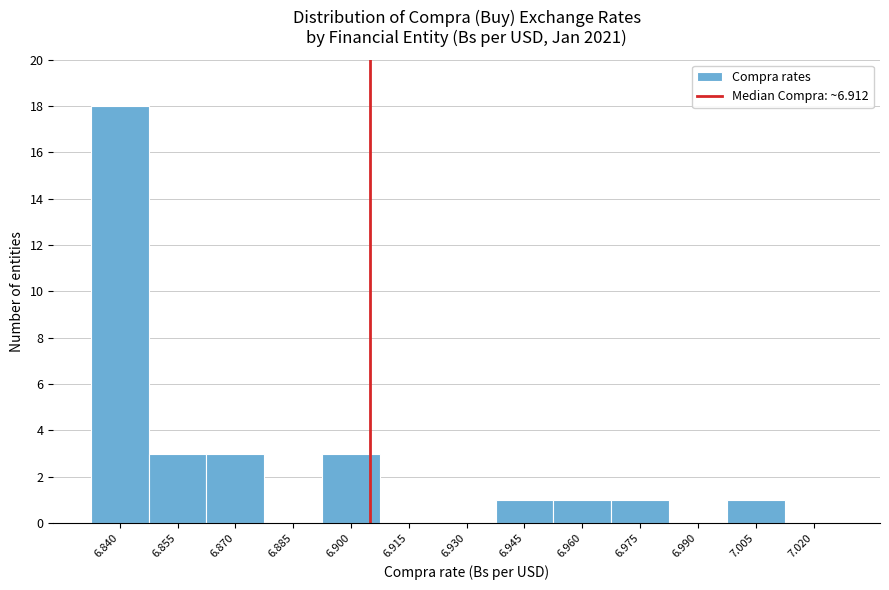

Reading right to left, what are all the values shown in this chart?

7.020=0	7.005=1	6.990=0	6.975=1	6.960=1	6.945=1	6.930=0	6.915=0	6.900=3	6.885=0	6.870=3	6.855=3	6.840=18